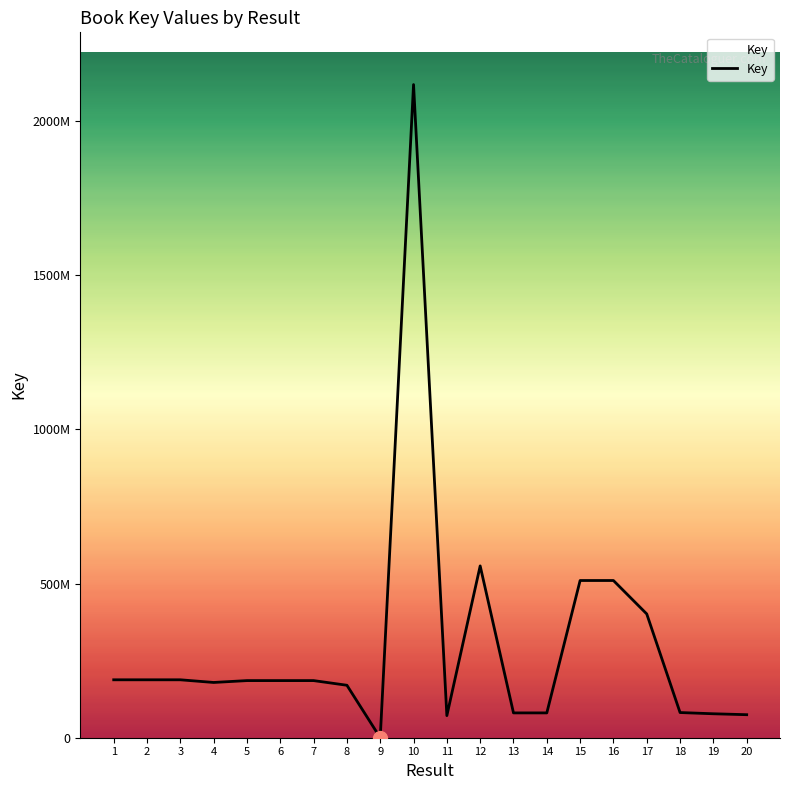

At which category does the data reach its first local valley?

4